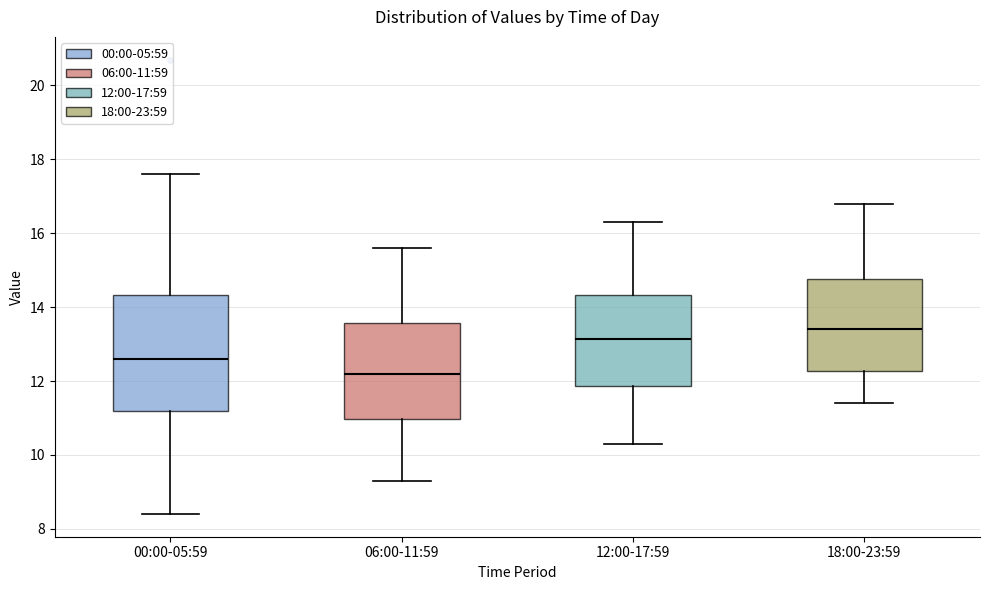

Reading left to right, read every box against the y-axis: the position of its median line, the range the box covers, and the ends of its whiskers. The values are not printed on the chart, so give them approximately, as read against the axis.

00:00-05:59: median 12.6, box 11.2 to 14.4, whiskers 8.4 to 17.6
06:00-11:59: median 12.2, box 11.0 to 13.6, whiskers 9.4 to 15.6
12:00-17:59: median 13.2, box 11.8 to 14.4, whiskers 10.4 to 16.4
18:00-23:59: median 13.4, box 12.2 to 14.8, whiskers 11.4 to 16.8